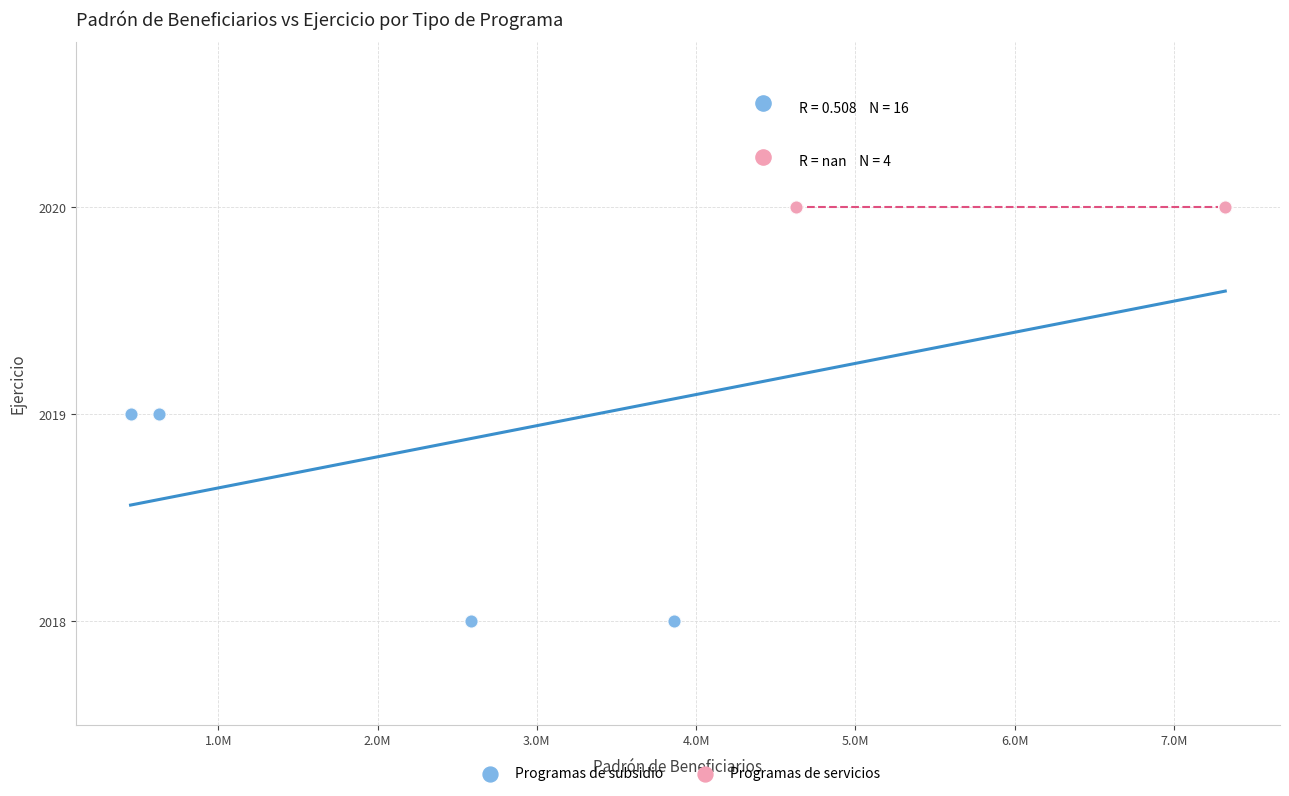

Which series reaches the minimum Y coordinate?

Programas de subsidio